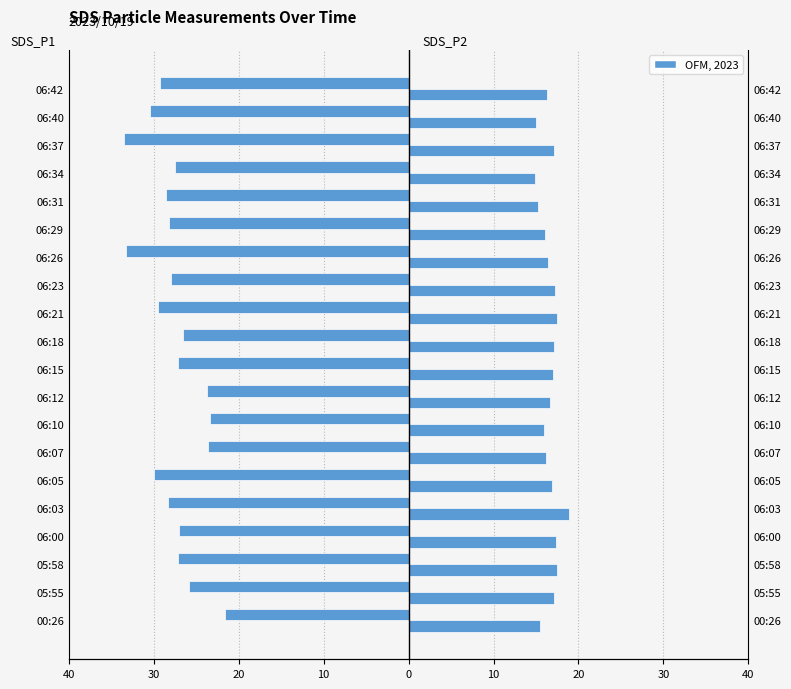

Does the chart contain stacked bars?

No